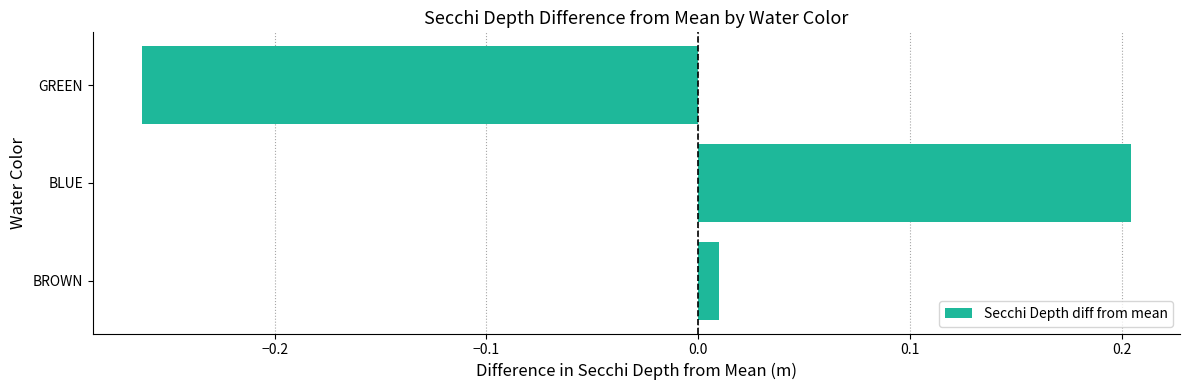

Which label corresponds to the smallest value in the chart?

GREEN